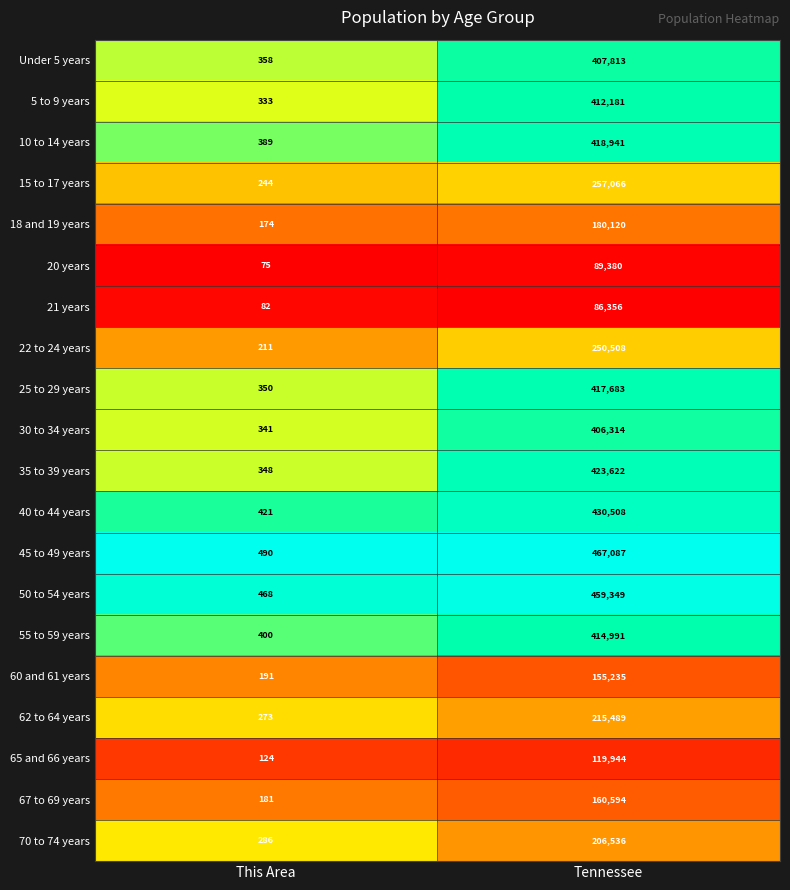

What is the total value across all series at Tennessee?

5979717